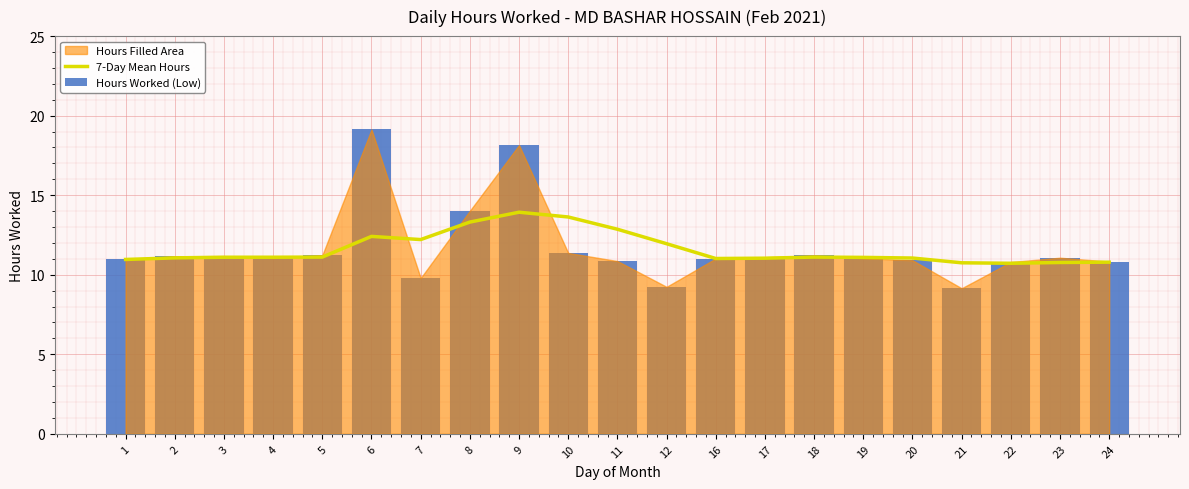

Read the 7-Day Mean Hours value at 4.

11.1